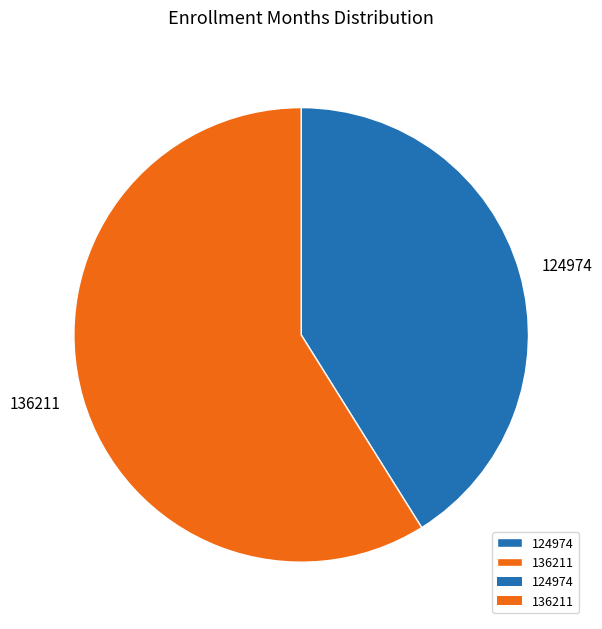

Which slice is the largest?

136211